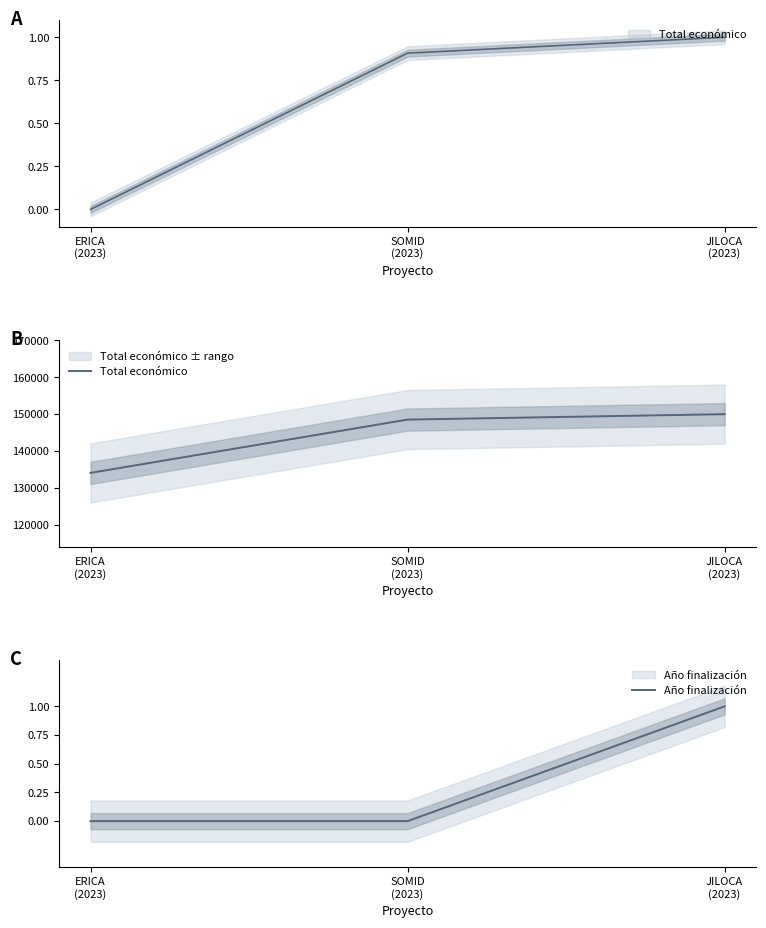

At ERICA
(2023), list the series in order from smallest to largest.

Año finalización, Total económico